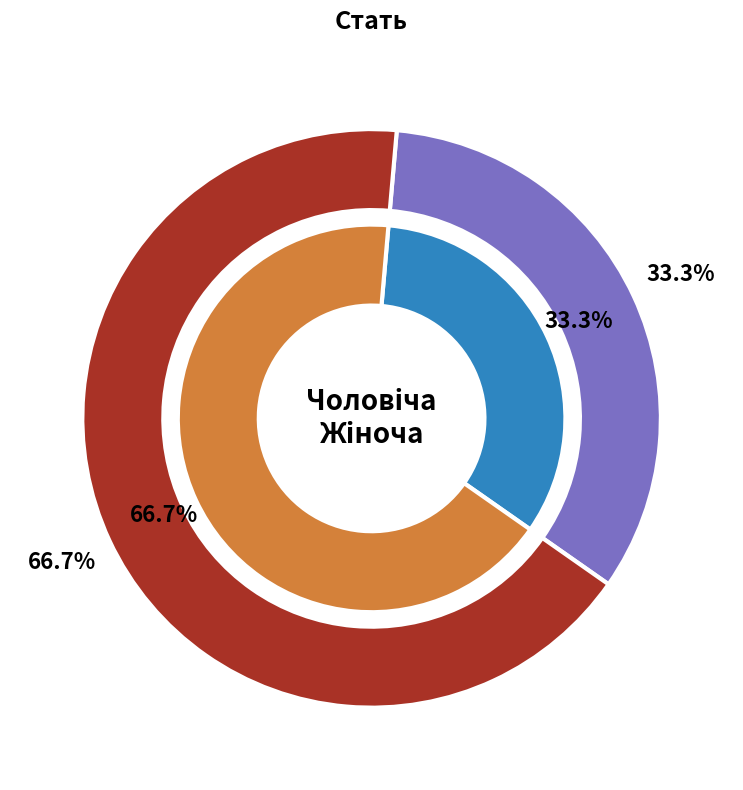

How many slices are in this pie chart?

2